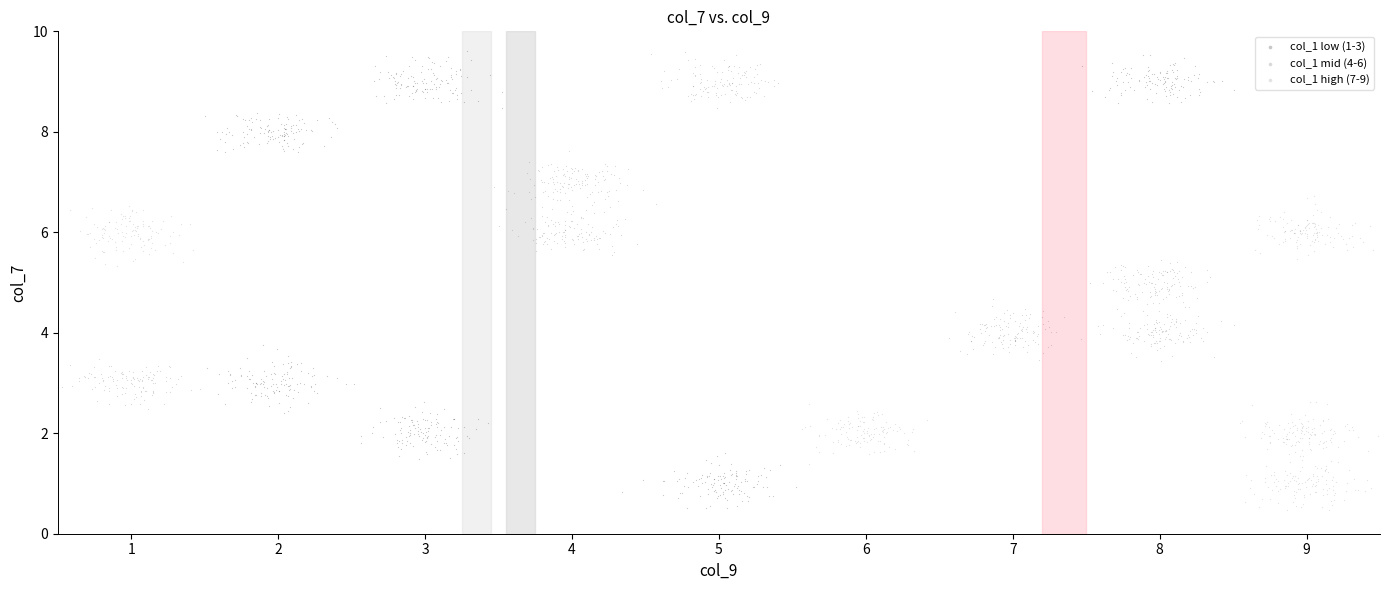

Which series has the widest spread of Y values?

col_1 low (1-3)